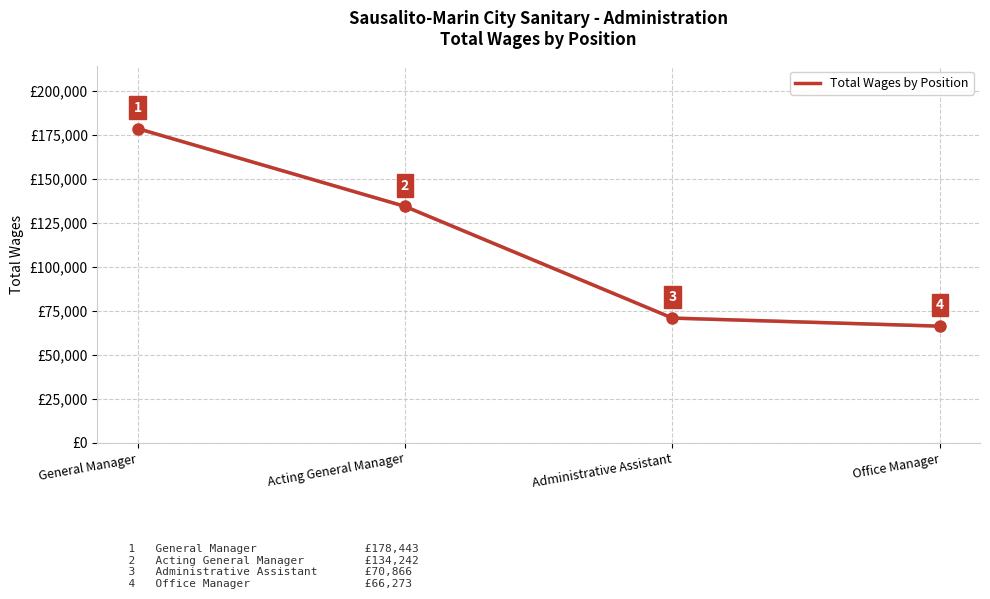

What is the sum of the values at General Manager and Office Manager?

244716